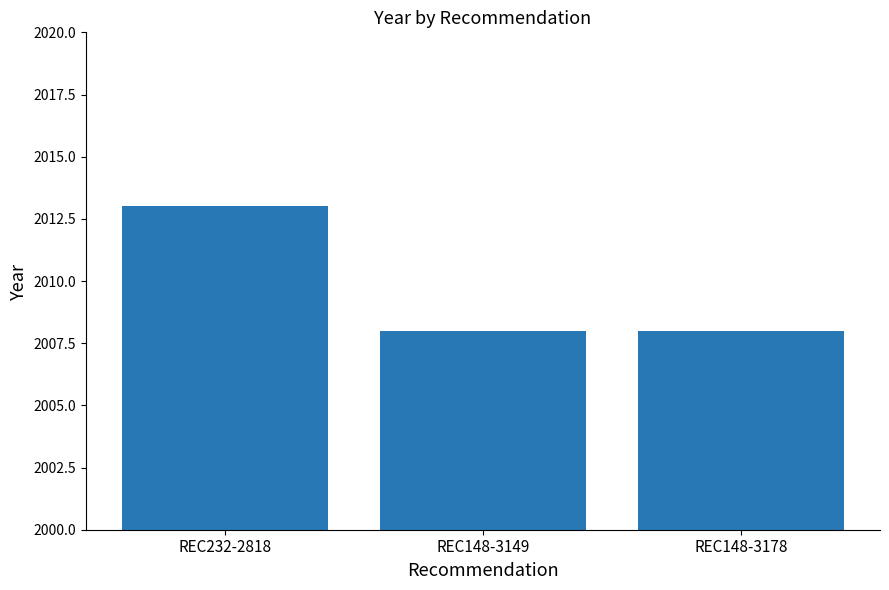

The chart shows a value of 2008 at REC148-3149. True or false?

True